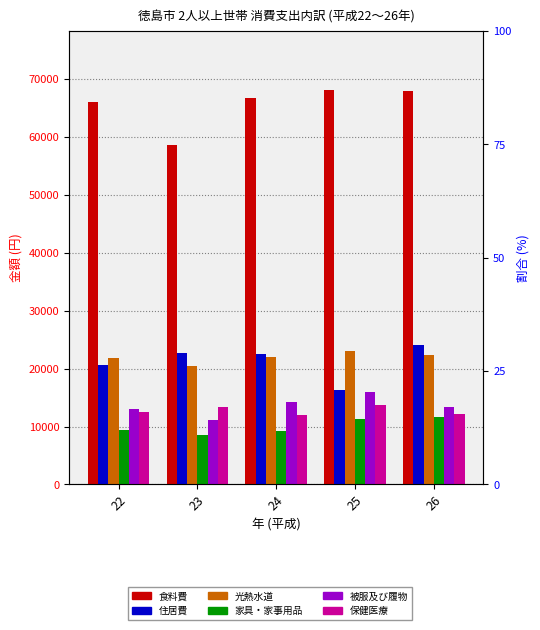

Which series has the largest range (max minus min)?

食料費